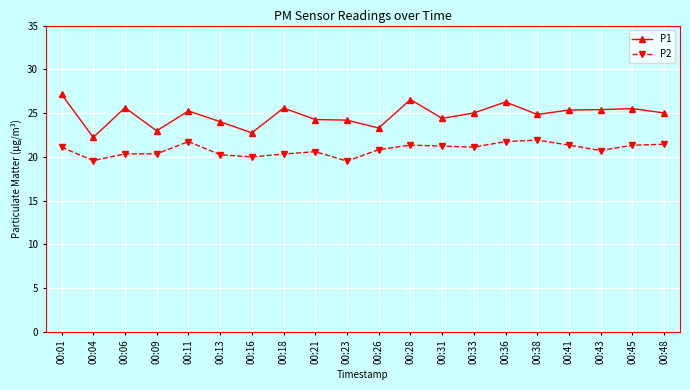

Where does the P2 series first go above 21?

00:01